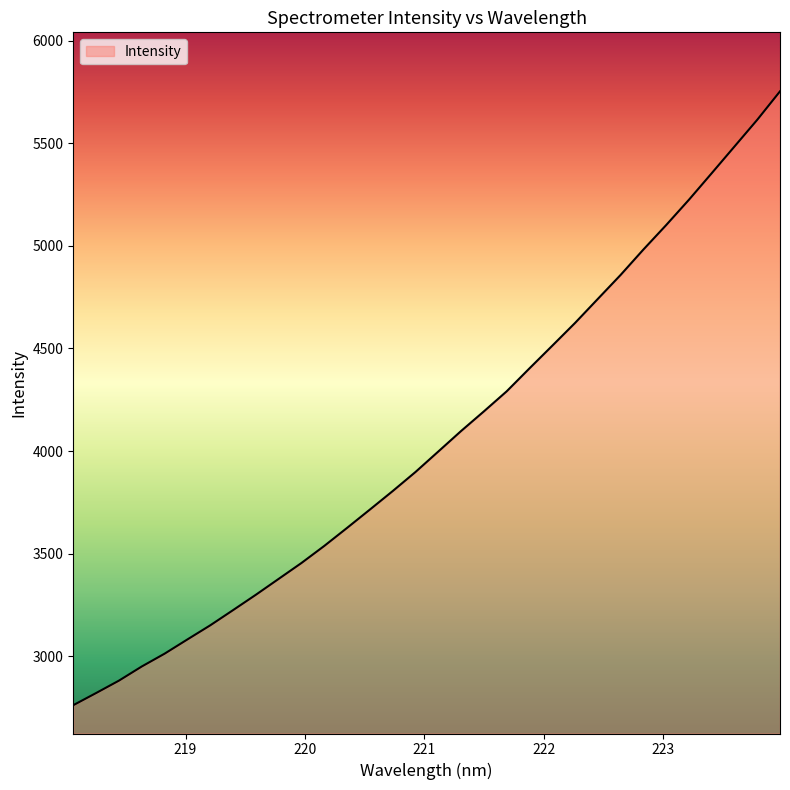

What is the greatest value displayed?

5753.6